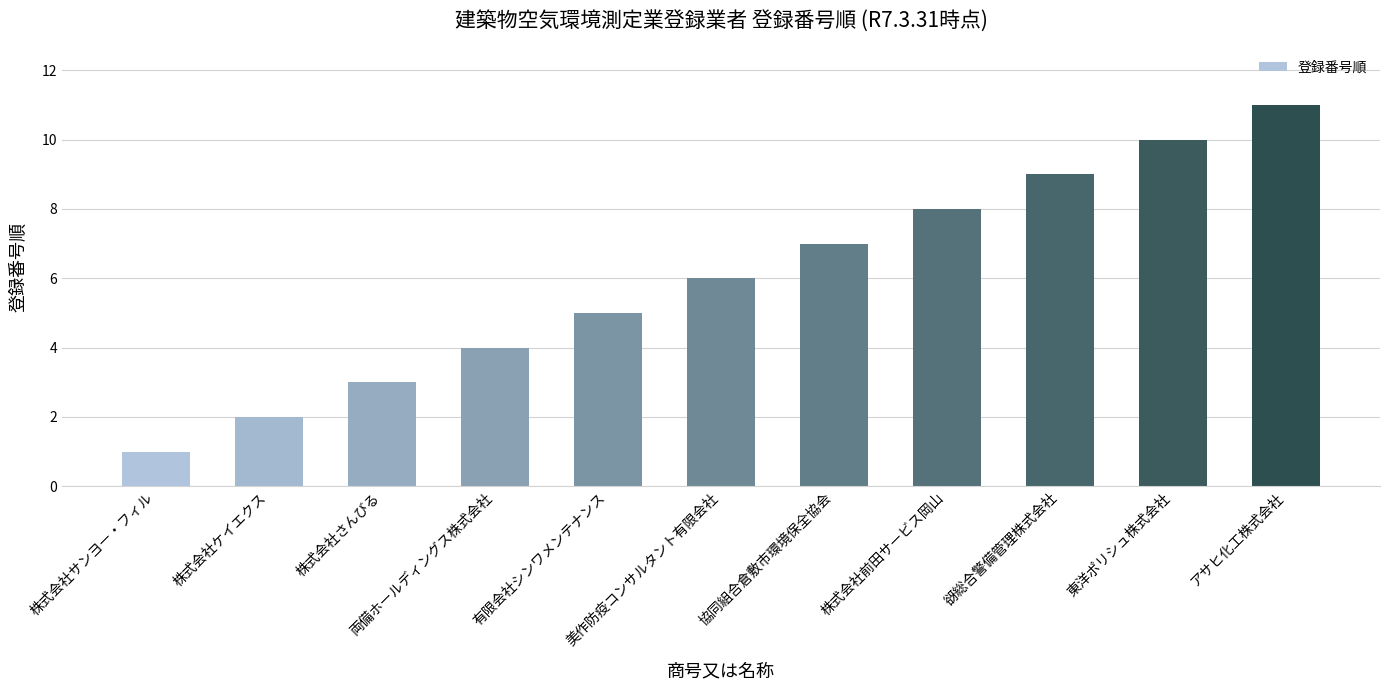

Rank the categories by value from highest to lowest.

アサヒ化工株式会社, 東洋ポリシュ株式会社, 谺総合警備管理株式会社, 株式会社前田サービス岡山, 協同組合倉敷市環境保全協会, 美作防疫コンサルタント有限会社, 有限会社シンワメンテナンス, 両備ホールディングス株式会社, 株式会社さんびる, 株式会社ケイエクス, 株式会社サンヨー・フィル